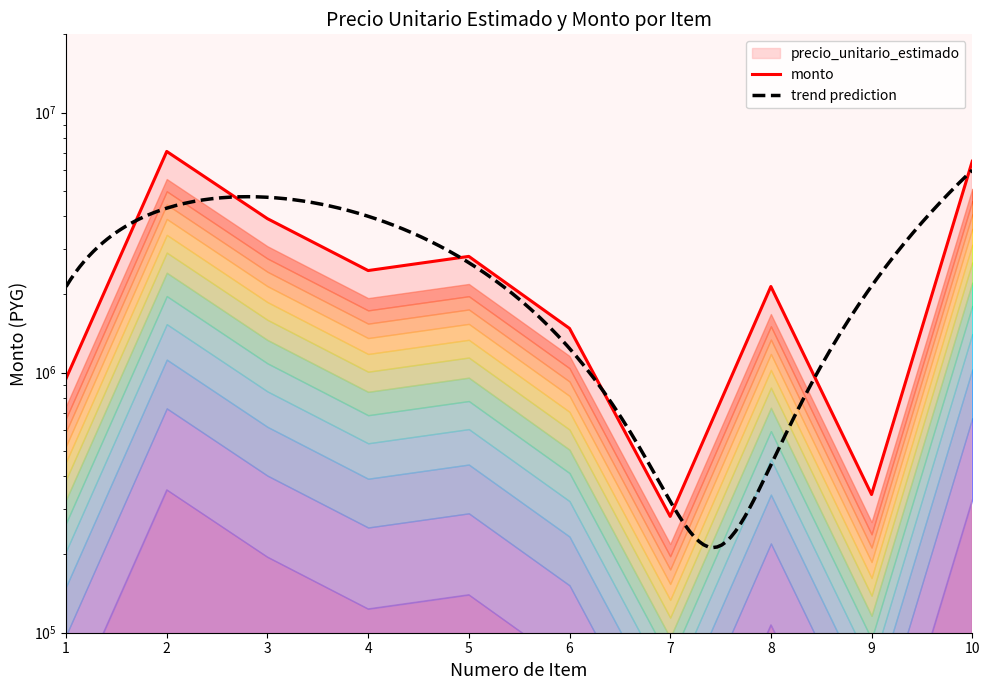

Reading left to right, what are all the values shown in this chart?

1=950000	2=7090000	3=3910000	4=2470000	5=2800000	6=1480000	7=280000	8=2145000	9=340000	10=6500000